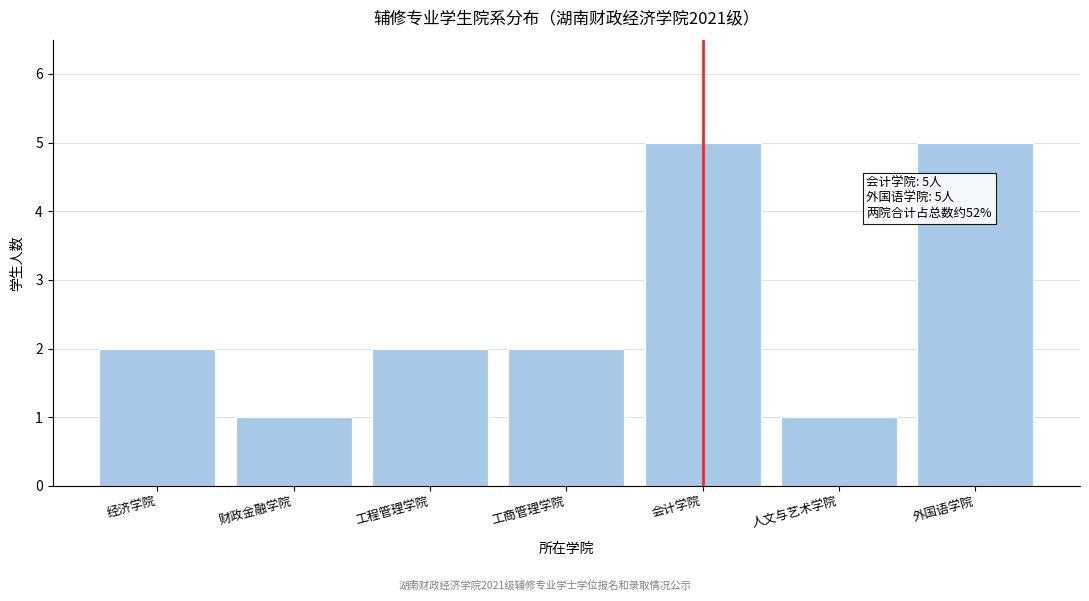

Reading left to right, what are all the values shown in this chart?

经济学院=2	财政金融学院=1	工程管理学院=2	工商管理学院=2	会计学院=5	人文与艺术学院=1	外国语学院=5